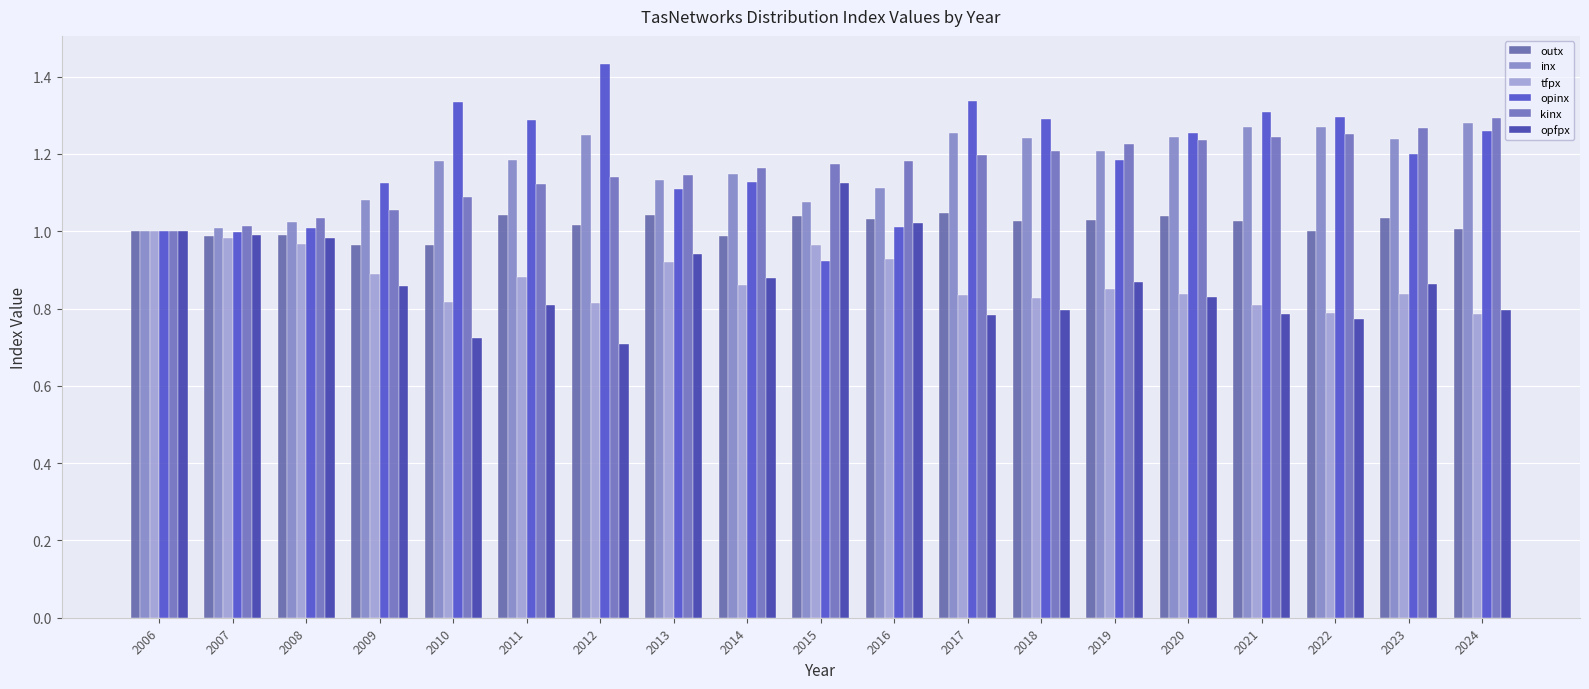

Between 2012 and 2020, which series saw the biggest shift?

opinx